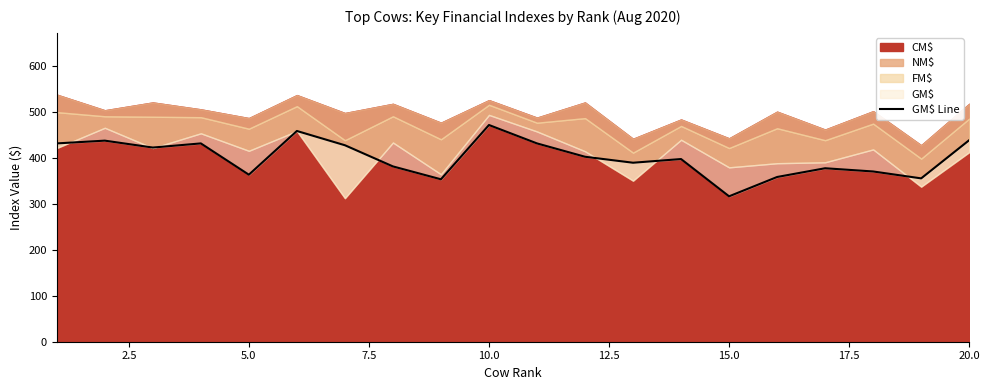

True or false: the data has more than 2 interior local peaks.

True